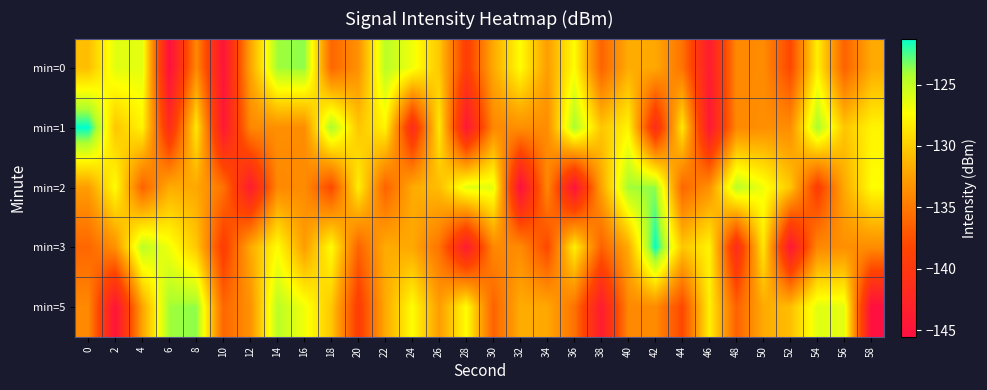

At which category is the sum across all series the highest?

14